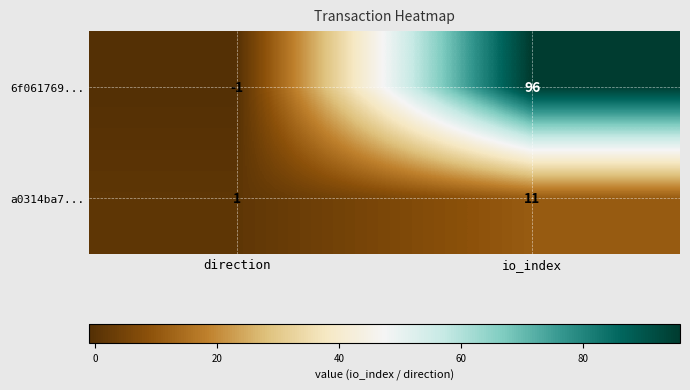

What is the difference between the highest and lowest values at io_index?

85